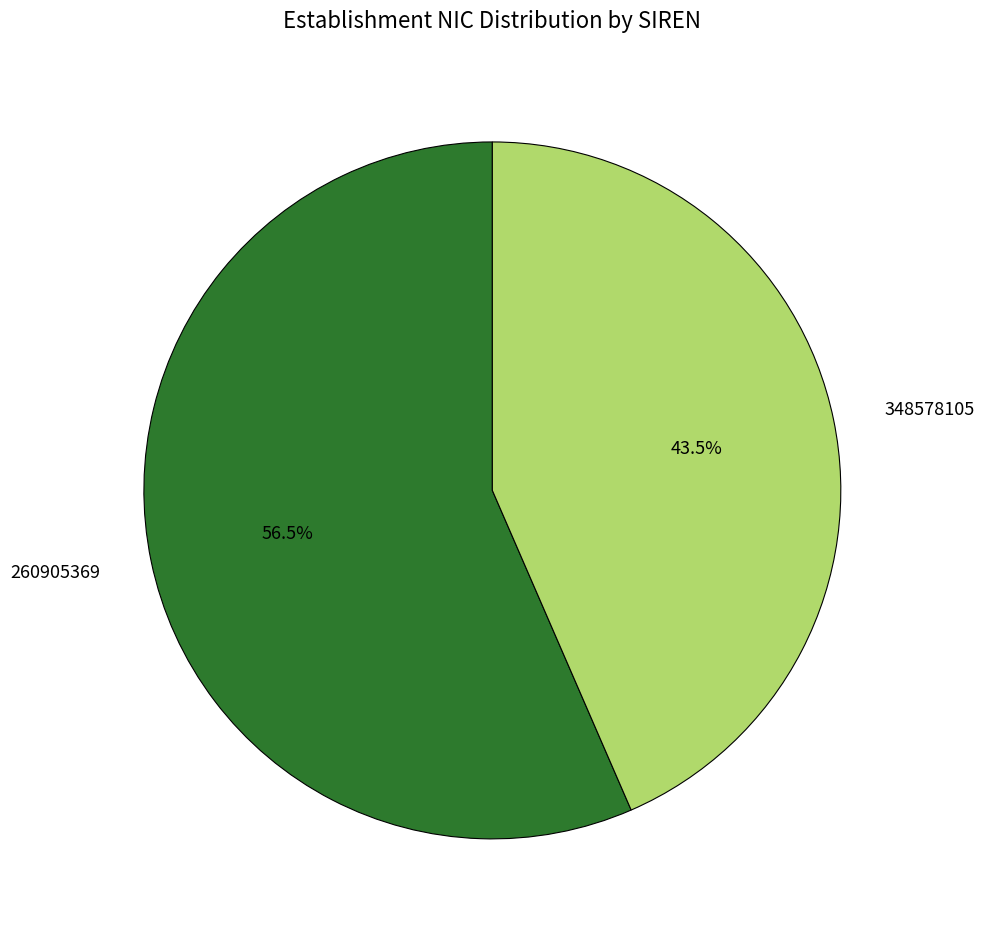

Is there a majority slice in this chart?

Yes